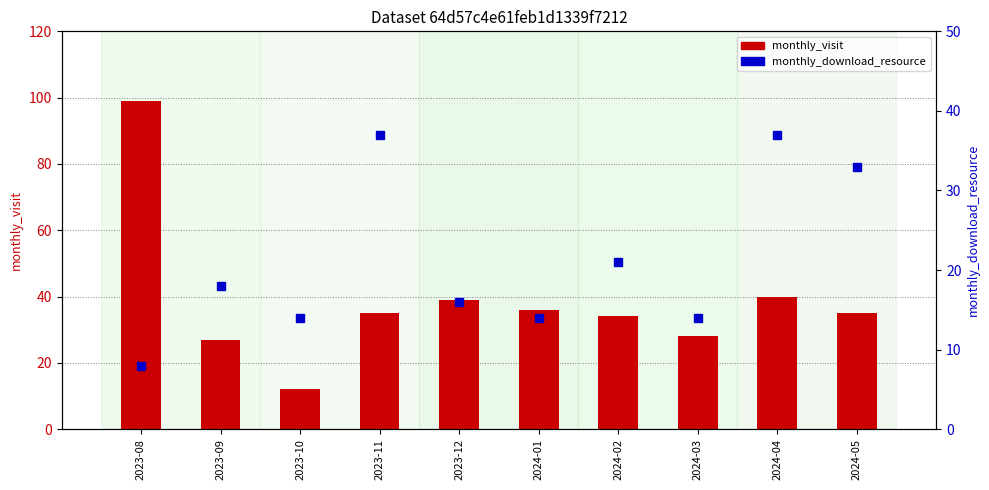

At 2023-09, list the series in order from smallest to largest.

monthly_download_resource, monthly_visit